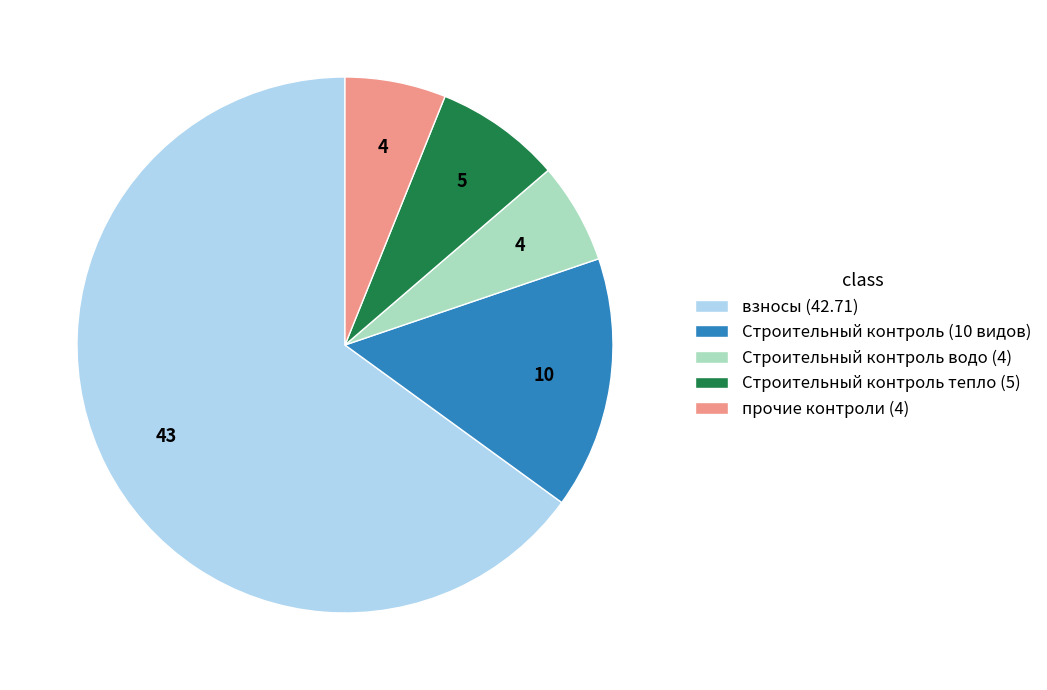

Is the sum of Строительный контроль тепло (5) and Строительный контроль (10 видов) greater than half?

No